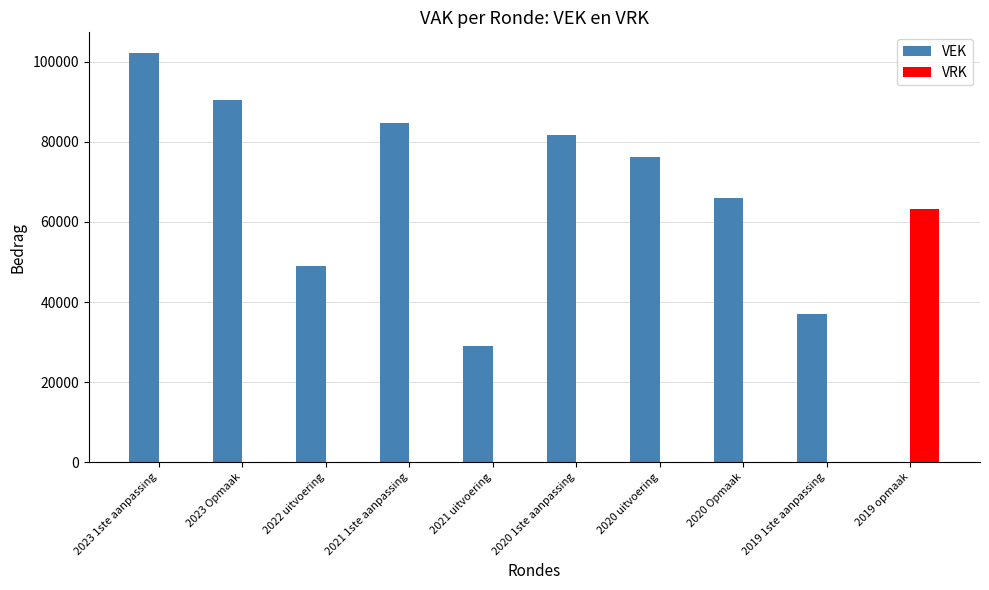

What is the total value across all series at 2019 opmaak?

63164